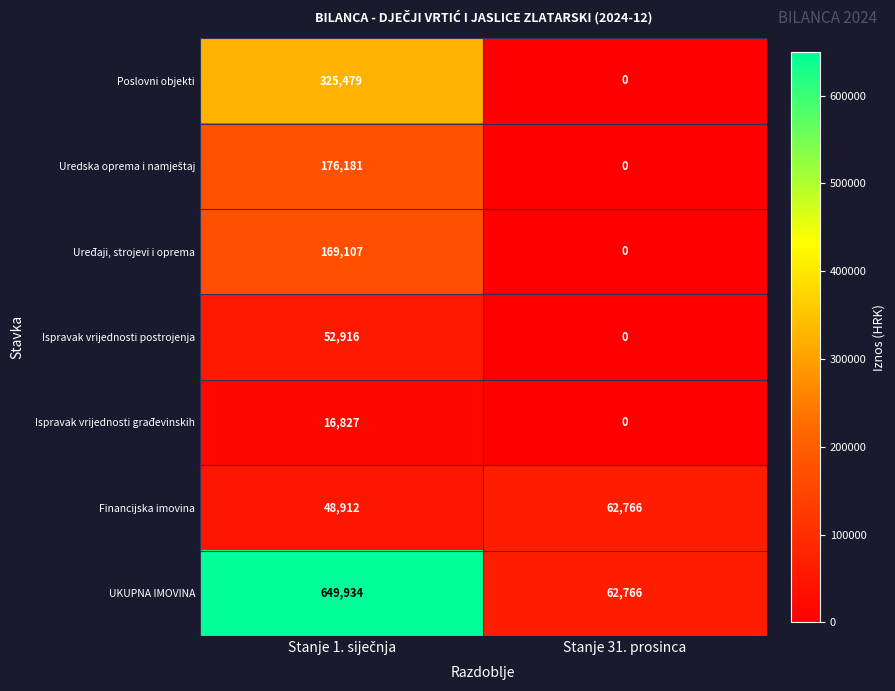

True or false: Poslovni objekti has a value of 0 at Stanje 31. prosinca.

True